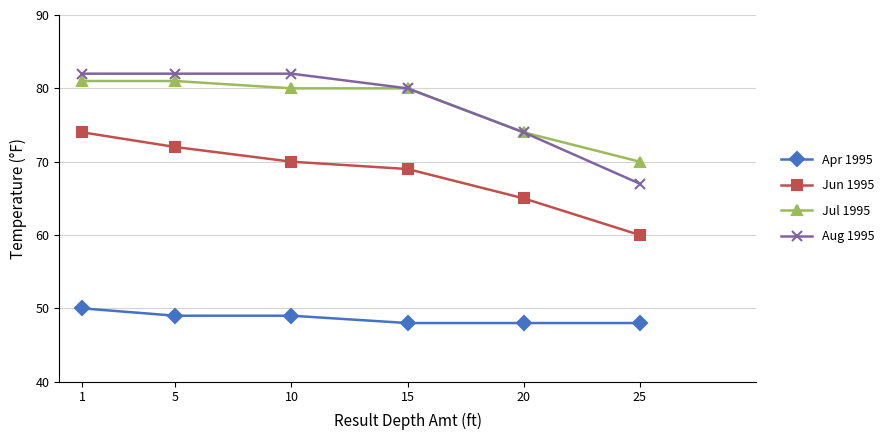

Which series has the largest range (max minus min)?

Aug 1995